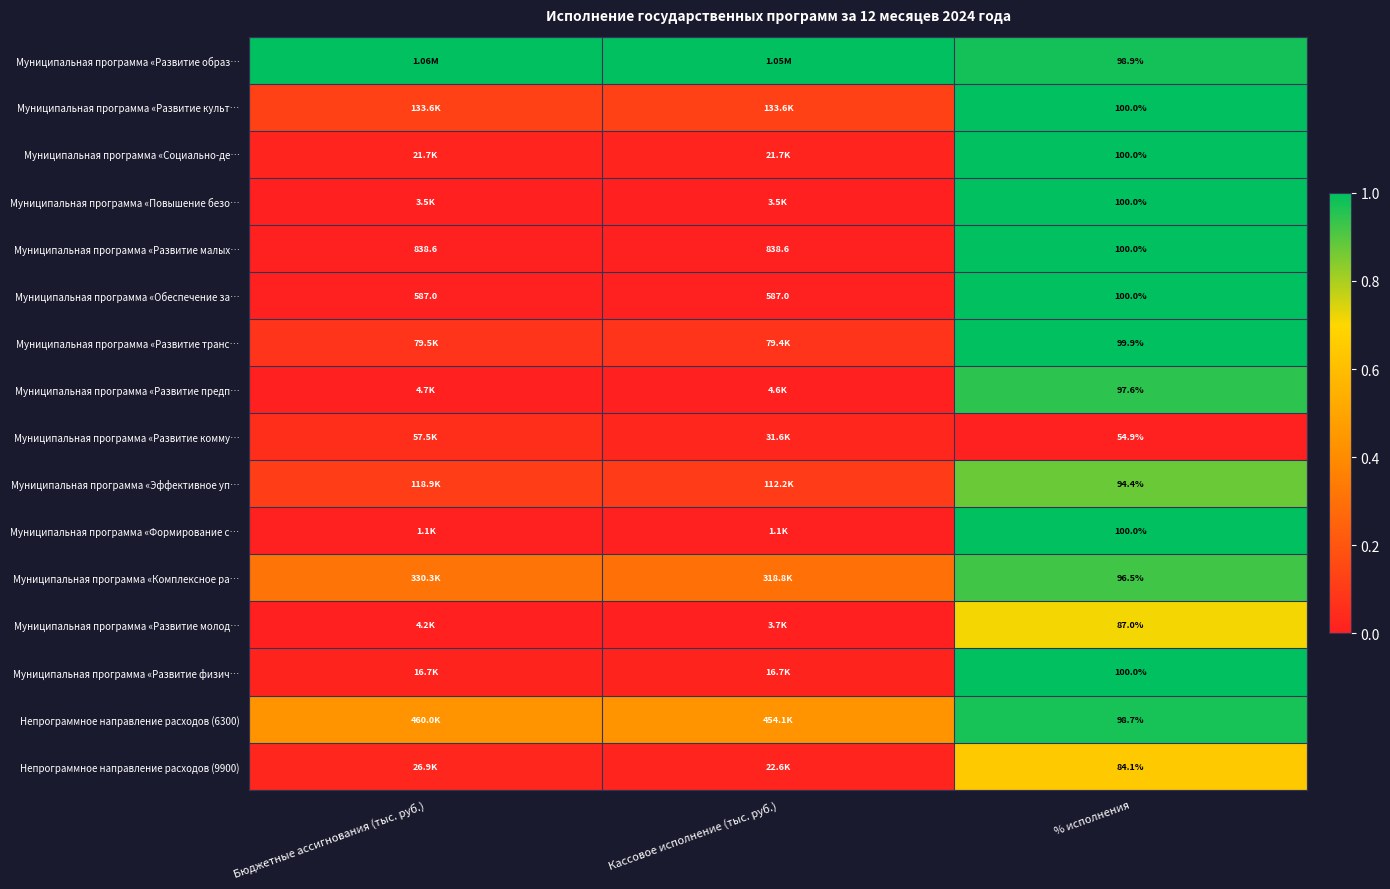

The value of Муниципальная программа «Развитие малых… at Бюджетные ассигнования (тыс. руб.) is 0.0. True or false?

False